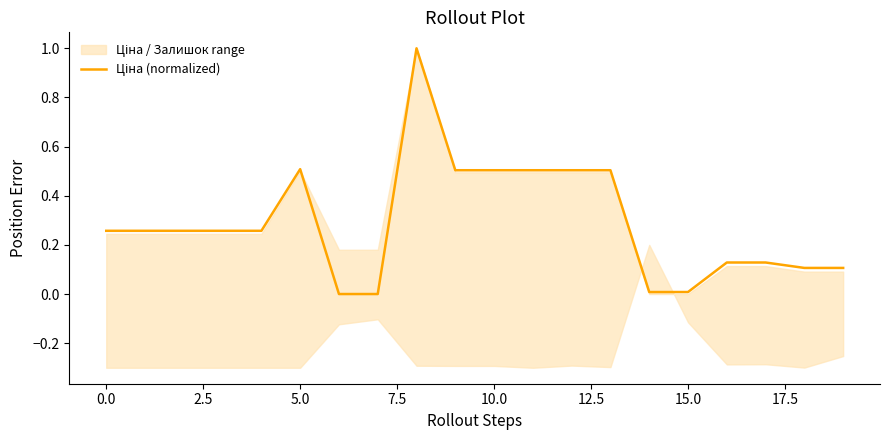

Count the number of categories in the chart.

20